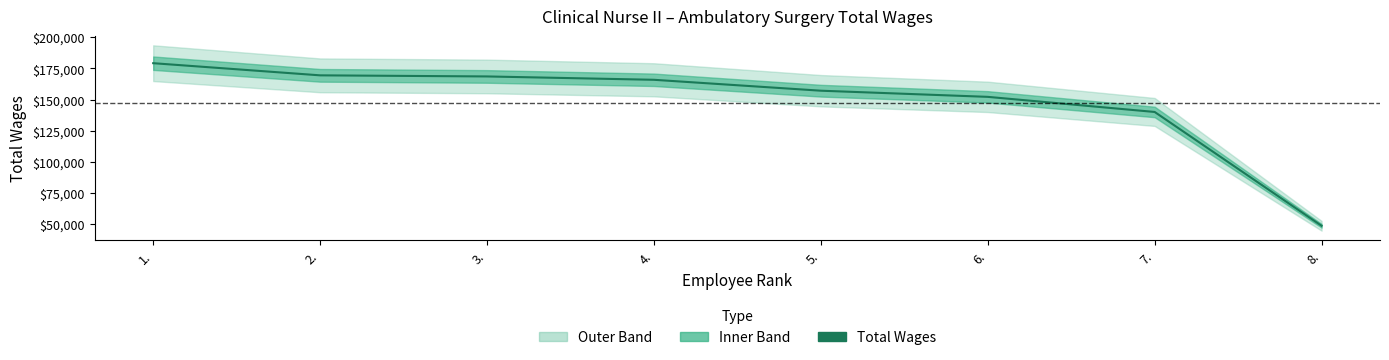

What is the ratio of the value at 7. to the value at 2.?

0.8